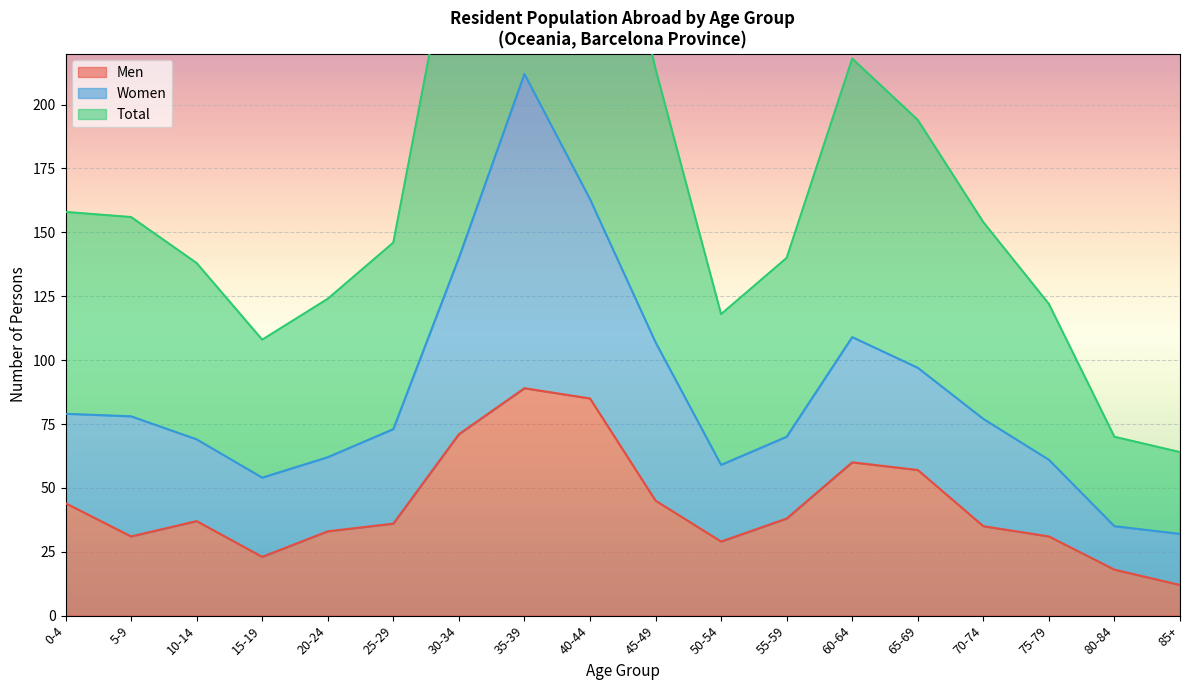

True or false: Total and Men cross at least once.

False